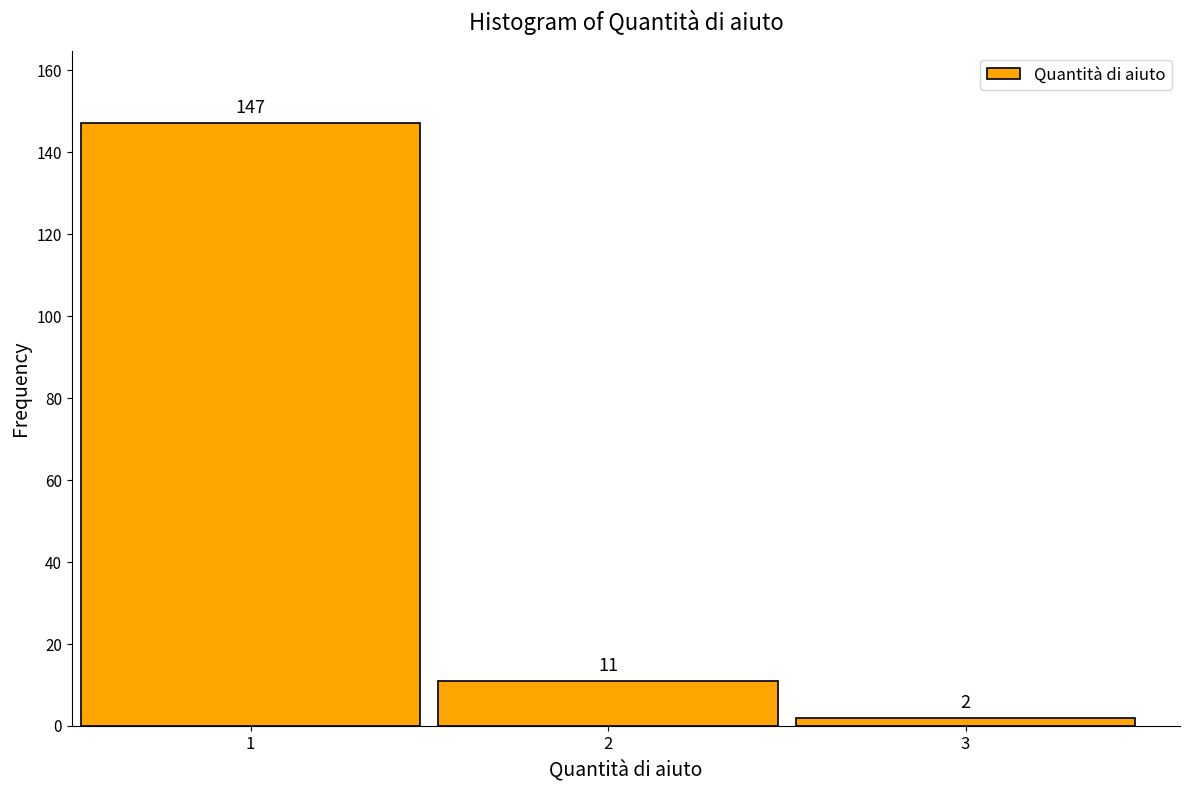

Reading left to right, transcribe this chart: for each bar, give the range it covers on the x-axis and its height.

0.5 to 1.5: 147
1.5 to 2.5: 11
2.5 to 3.5: 2